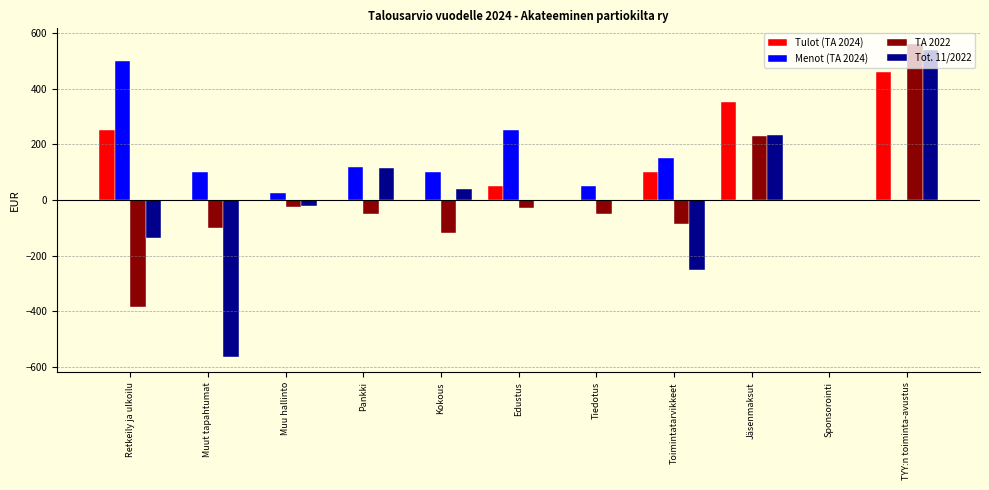

Are the bars horizontal?

No